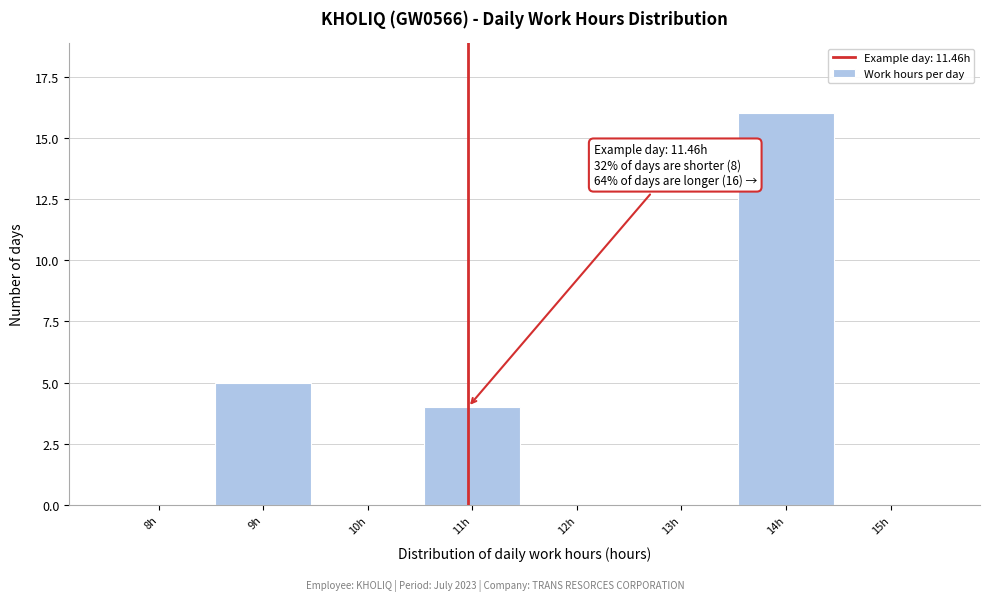

Reading right to left, list all the values displayed in this chart.

15h=0	14h=16	13h=0	12h=0	11h=4	10h=0	9h=5	8h=0